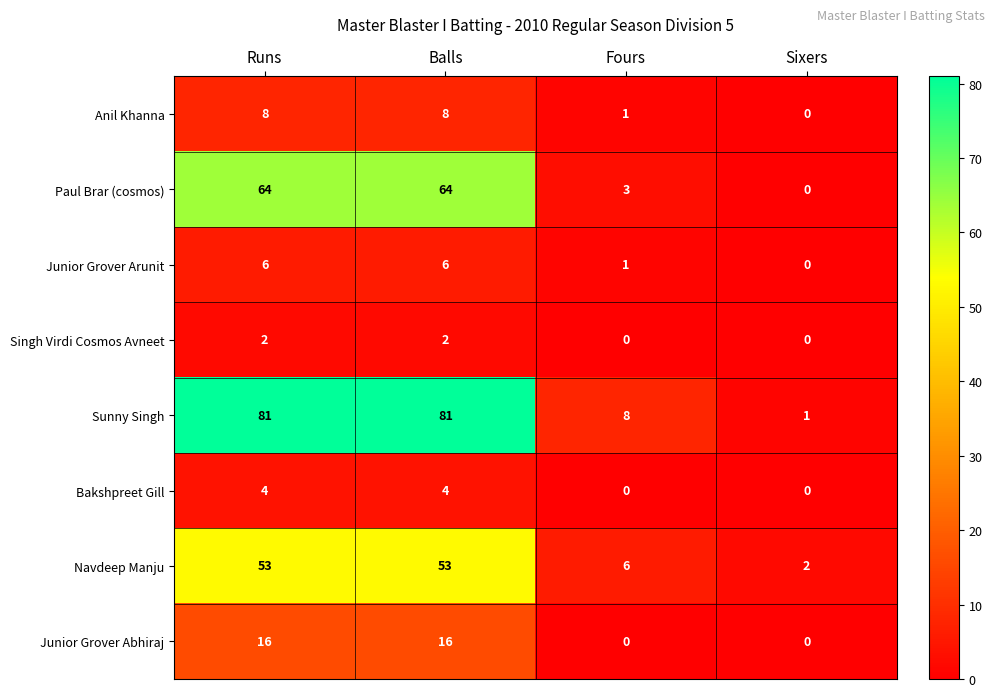

Which series has the largest total across all categories?

Sunny Singh